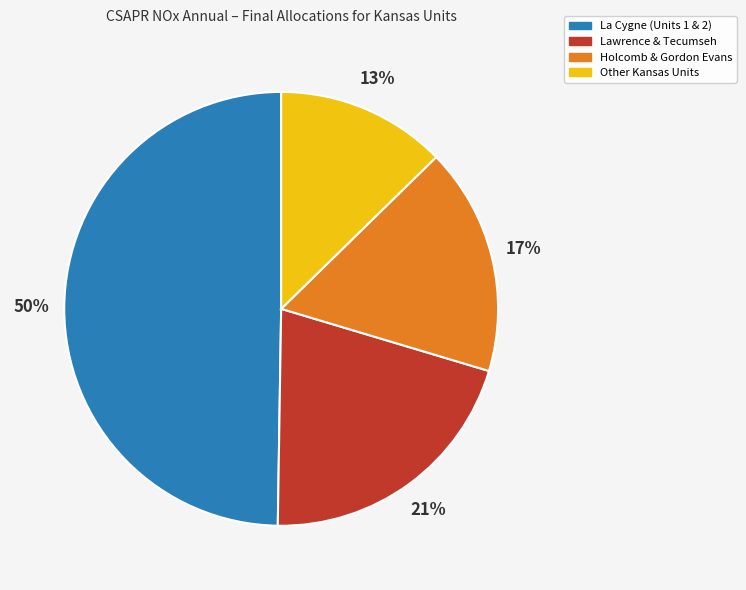

What is the ratio of the value at Other Kansas Units to the value at La Cygne (Units 1 & 2)?

0.3